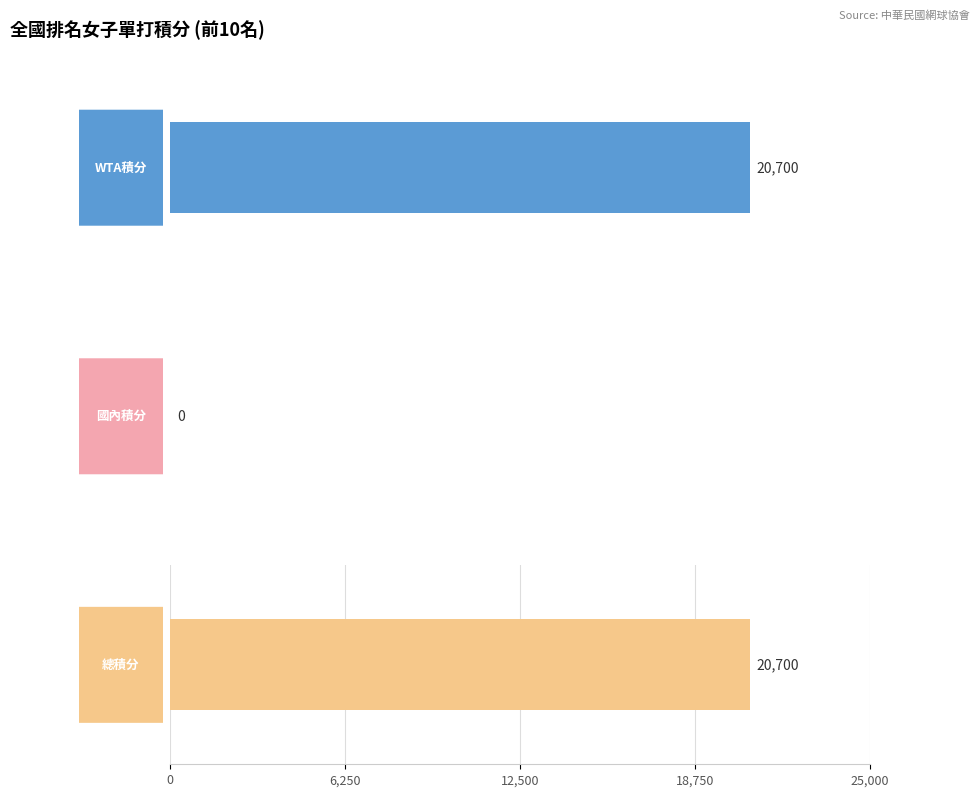

Which series has the largest total across all categories?

總積分